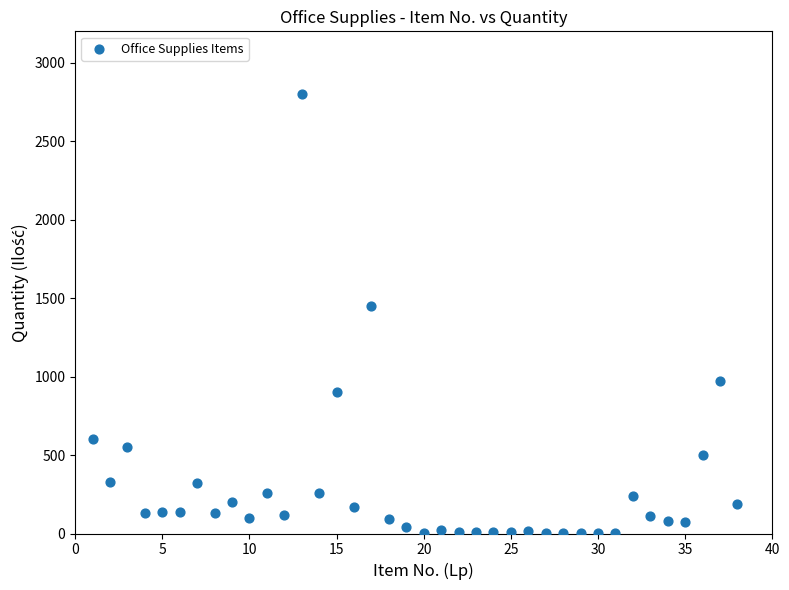

What is the range of Y values (max minus min)?

2799